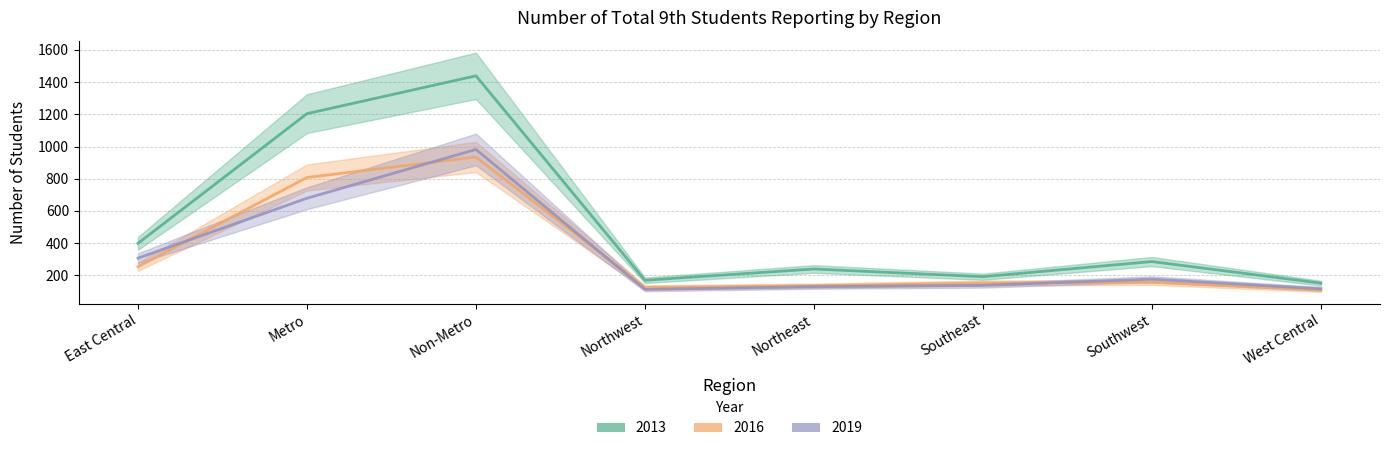

At how many categories does at least one series exceed 536?

2